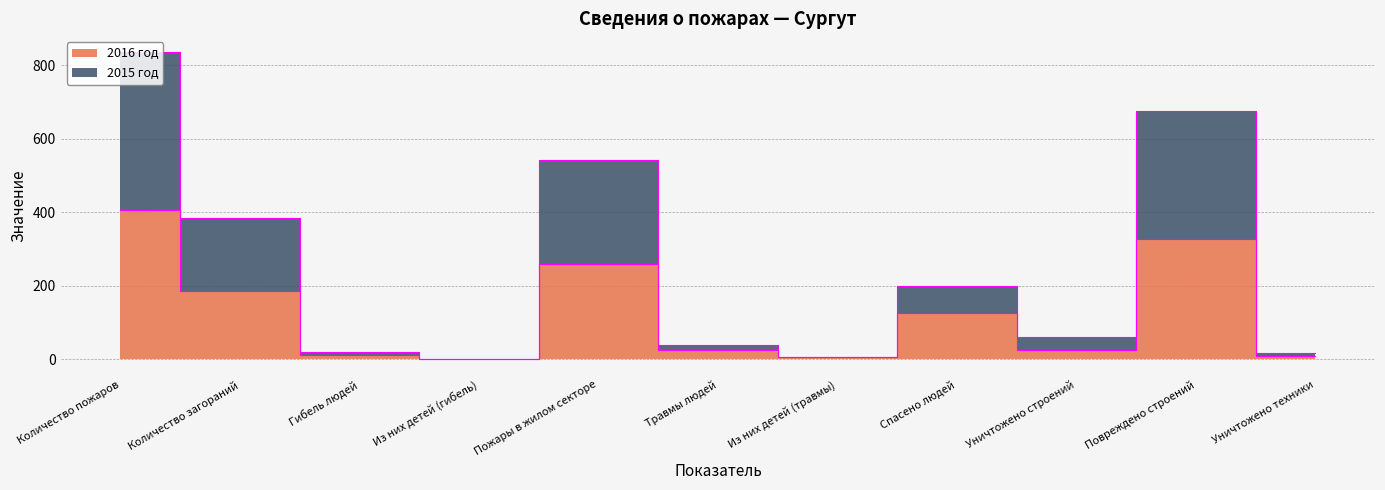

What is the approximate value of 2016 год at Количество загораний?

185